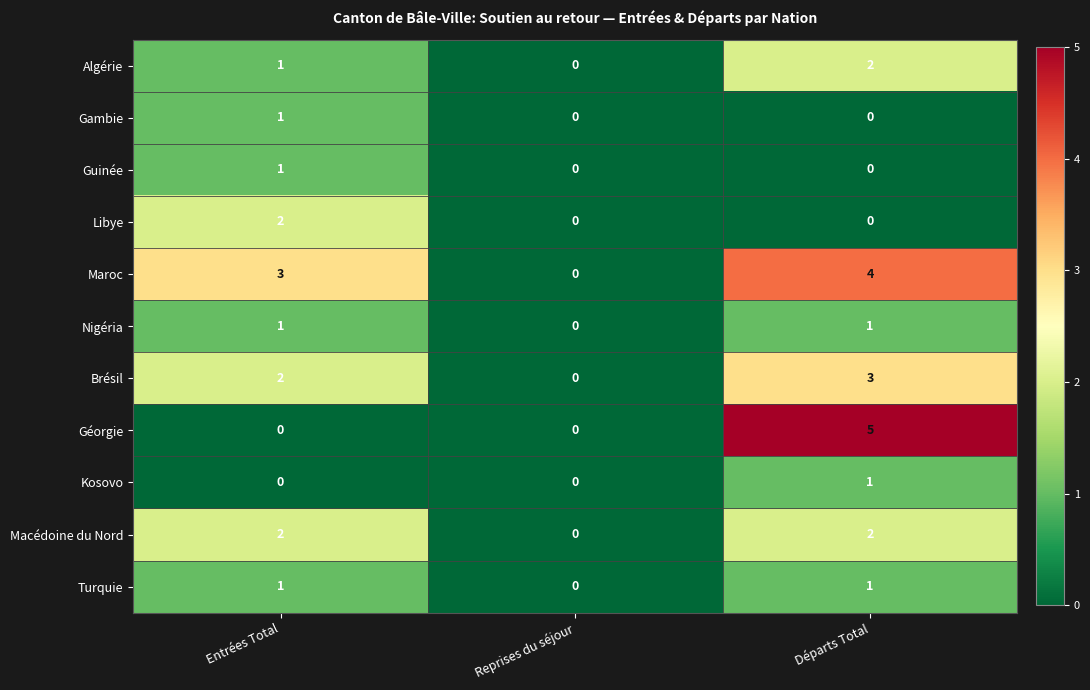

How many Kosovo values are between 0 and 1?

3